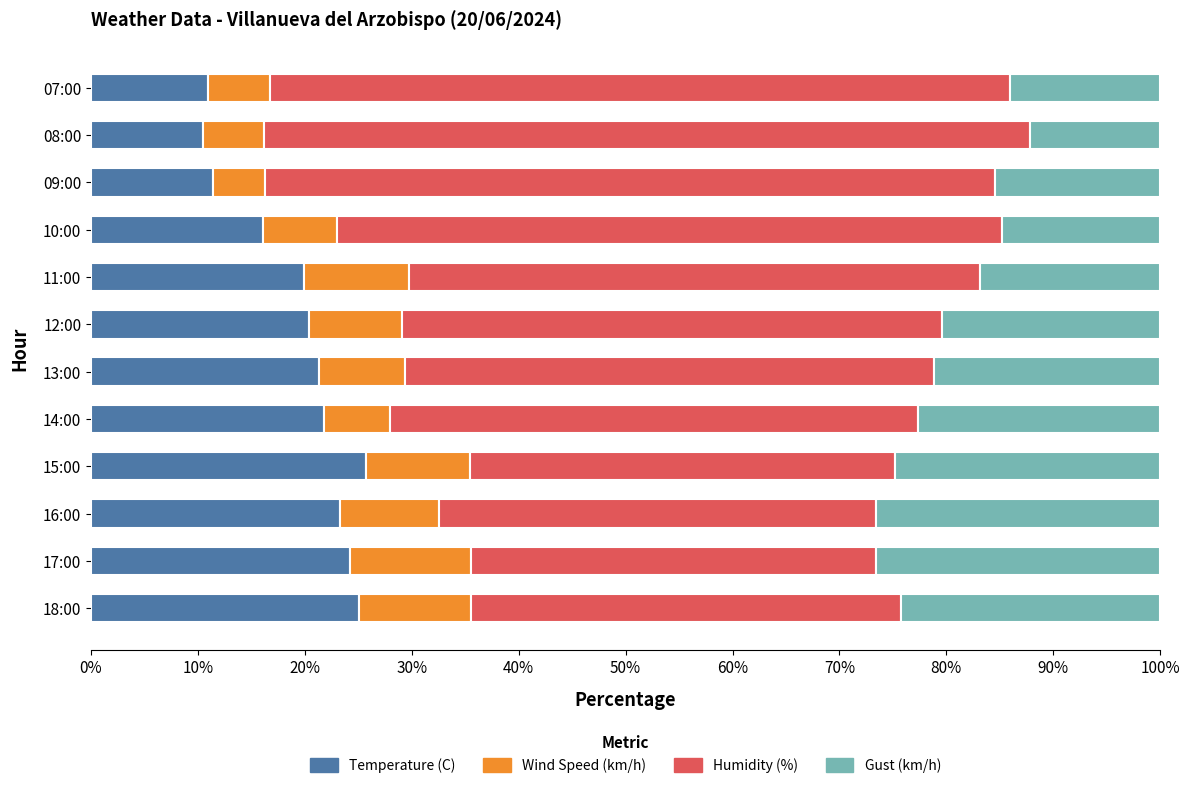

What is the highest value of the Temperature (C) series?

25.7